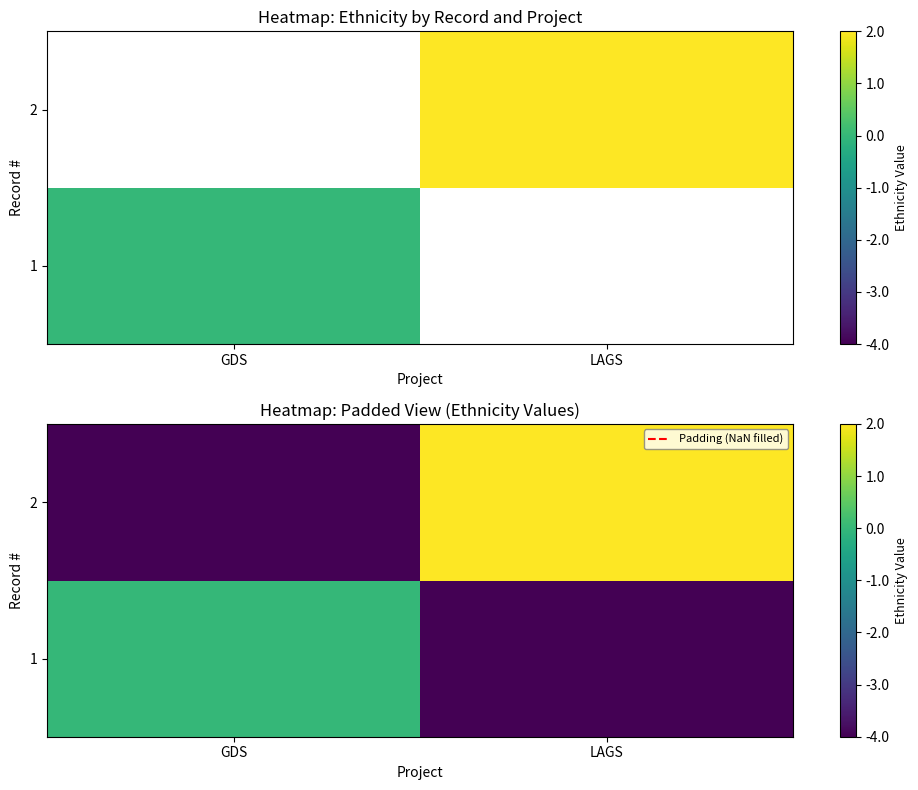

Is it true that 2 equals 2 at LAGS?

True